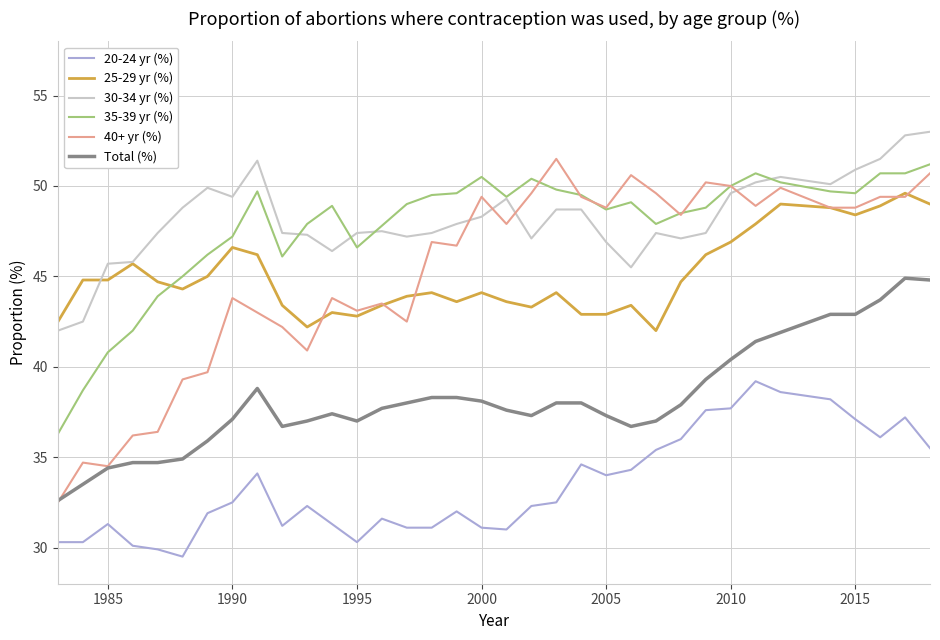

Which series has the largest total across all categories?

30-34 yr (%)